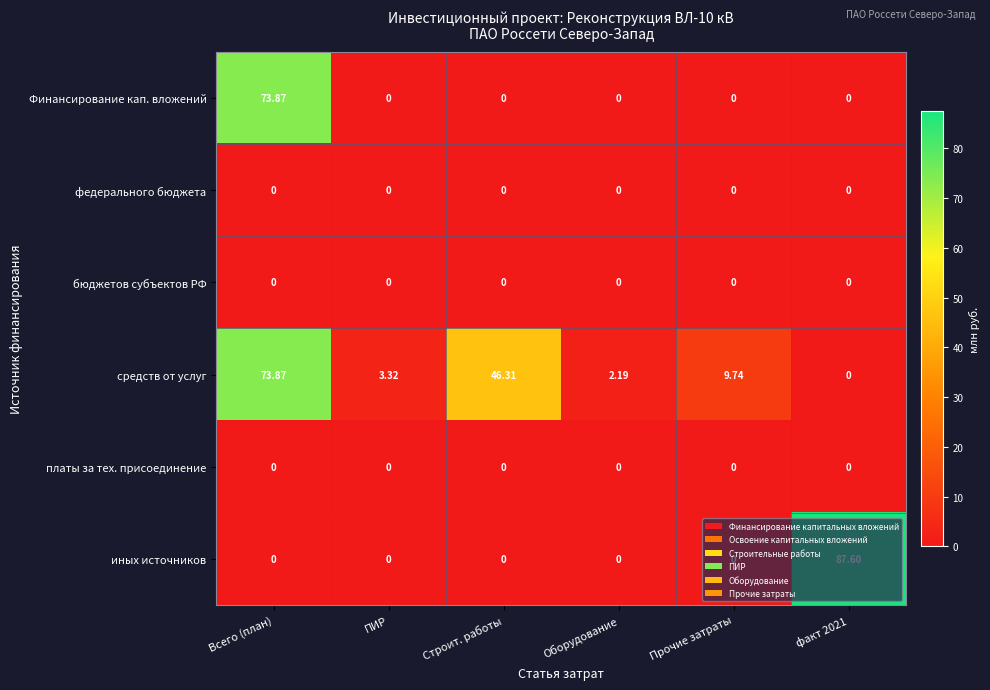

Which series has the largest total across all categories?

средств от услуг